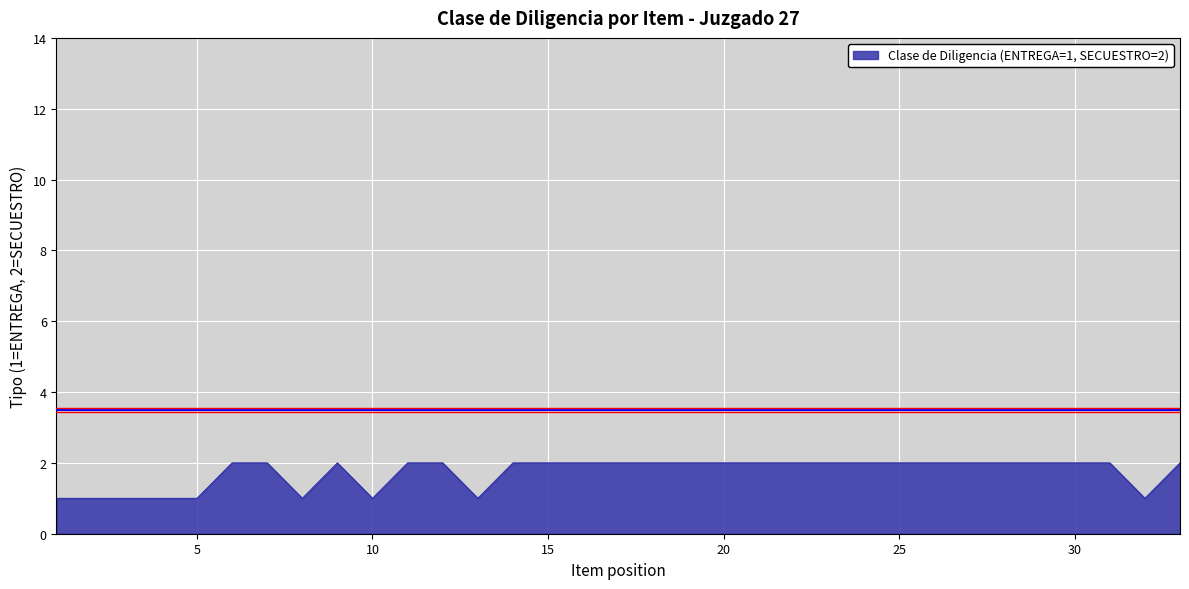

Which label corresponds to the largest value in the chart?

6